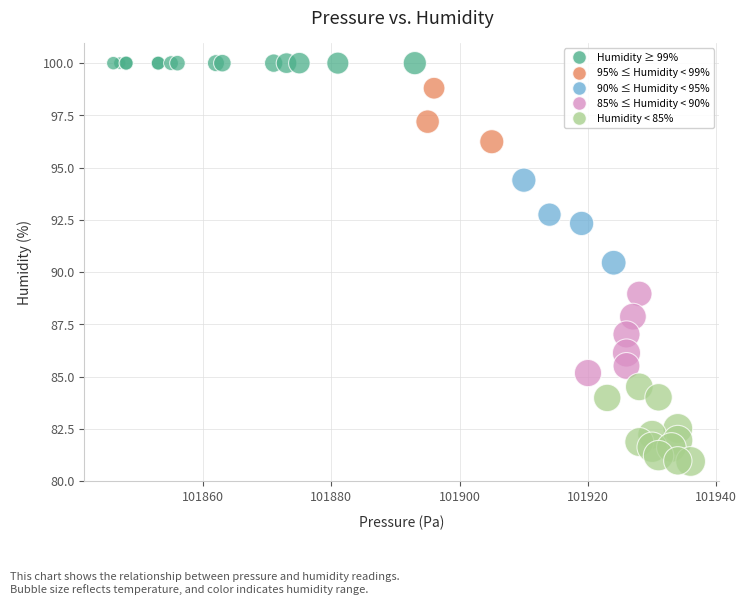

What Y value in the scatter plot is closest to 90?

90.5